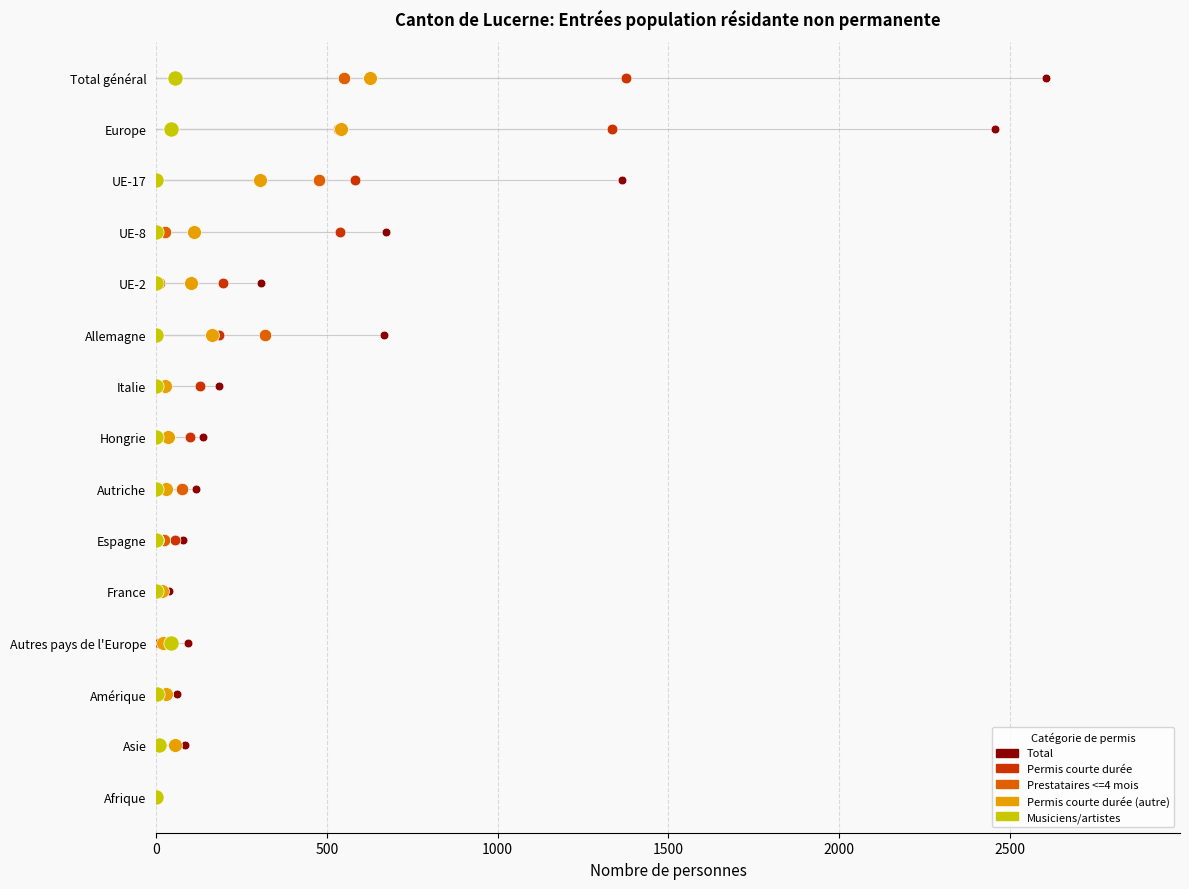

Which series contains the lowest Y value?

Total